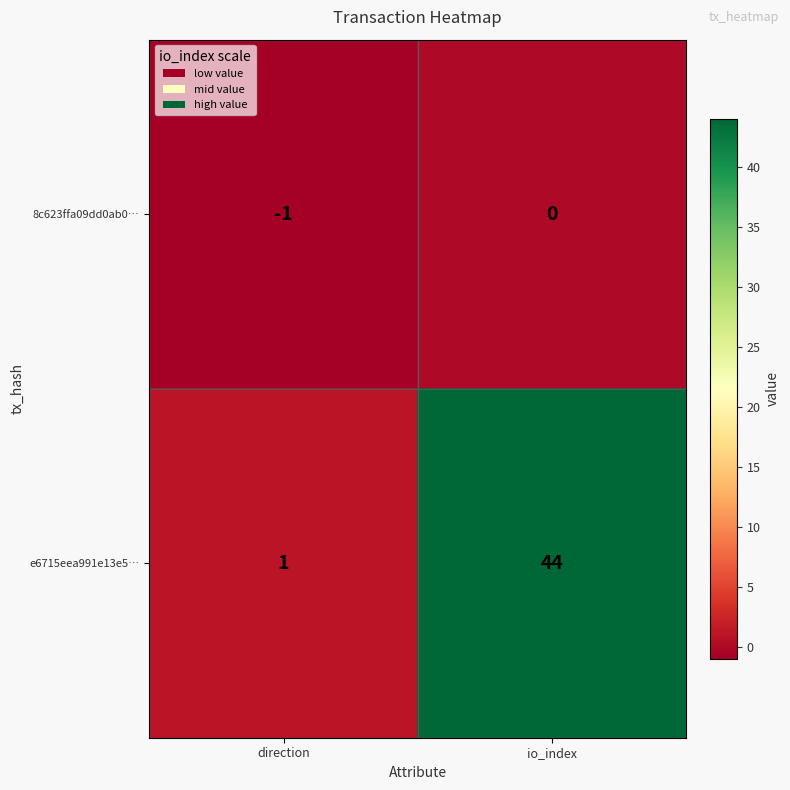

What is the difference between the maximum and minimum values in the e6715eea991e13e5… series?

43